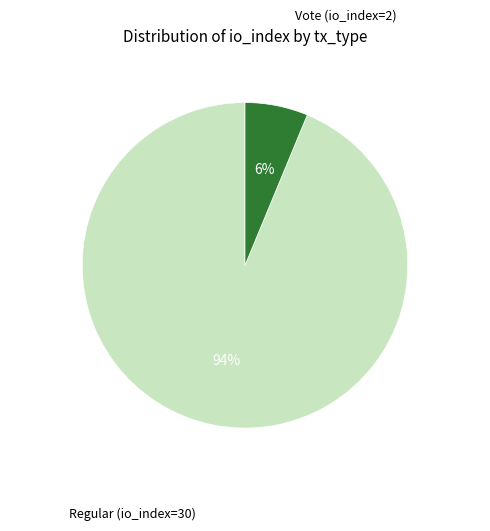

Is there any slice that represents more than half of the pie?

Yes